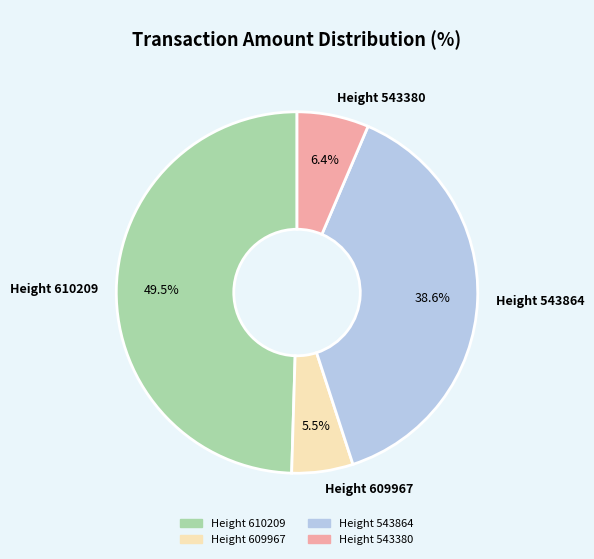

To the nearest percent, what portion does Height 543380 represent?

6%